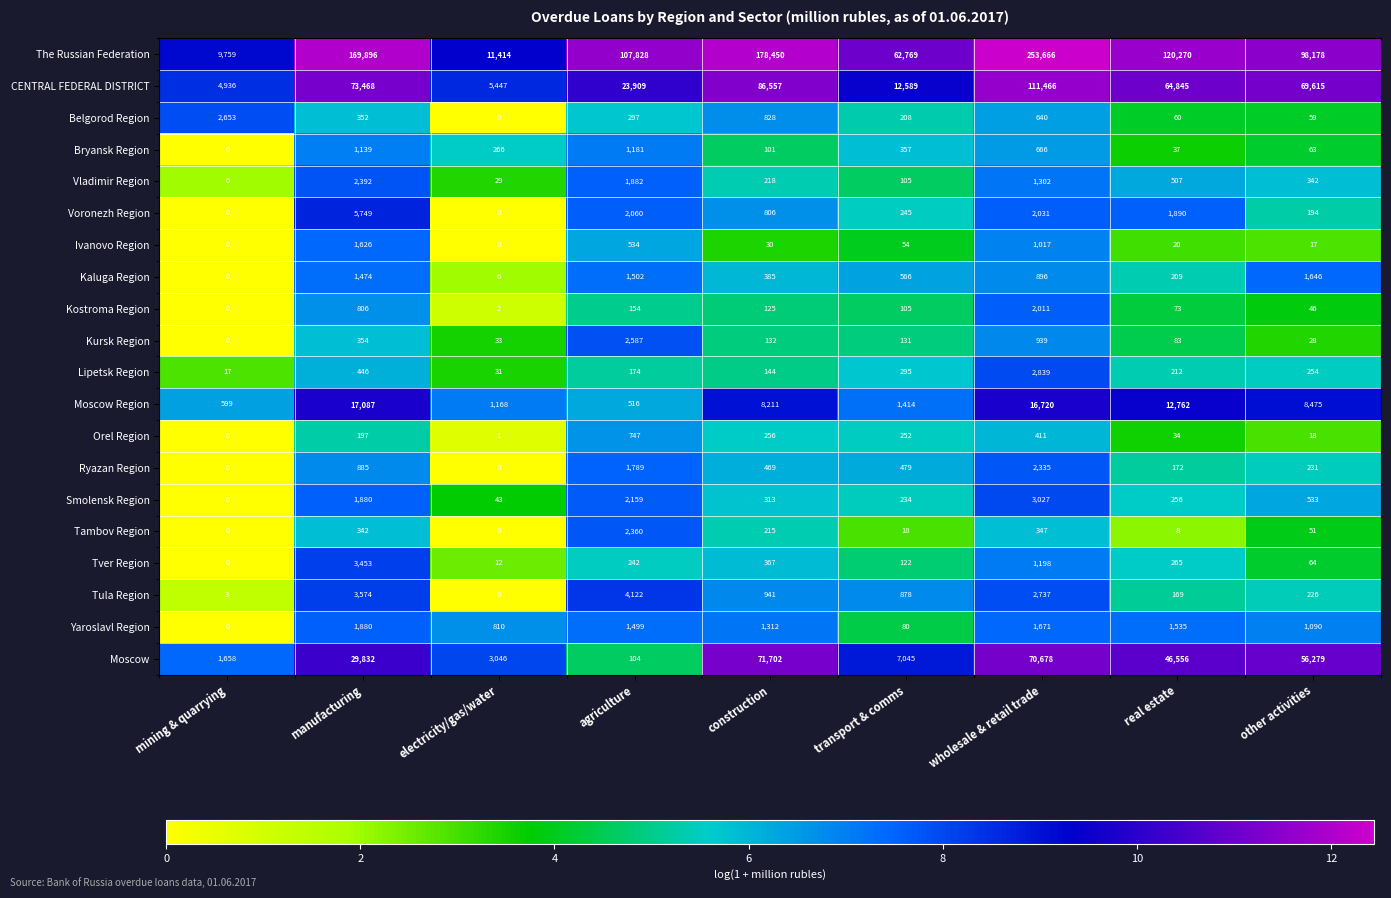

What is the difference between the highest and lowest values at transport & comms?

62751